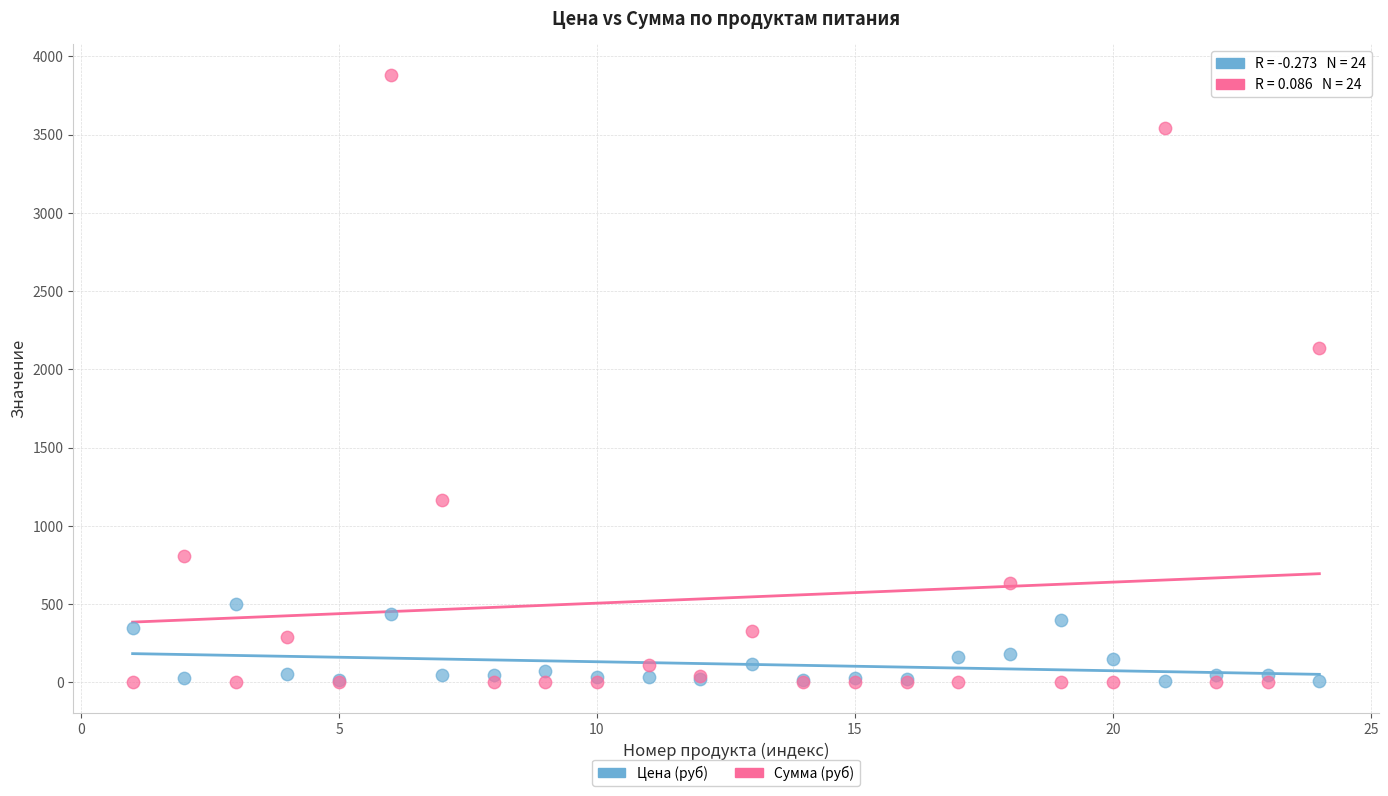

Across all series, what Y value is closest to 1942?

2136.0